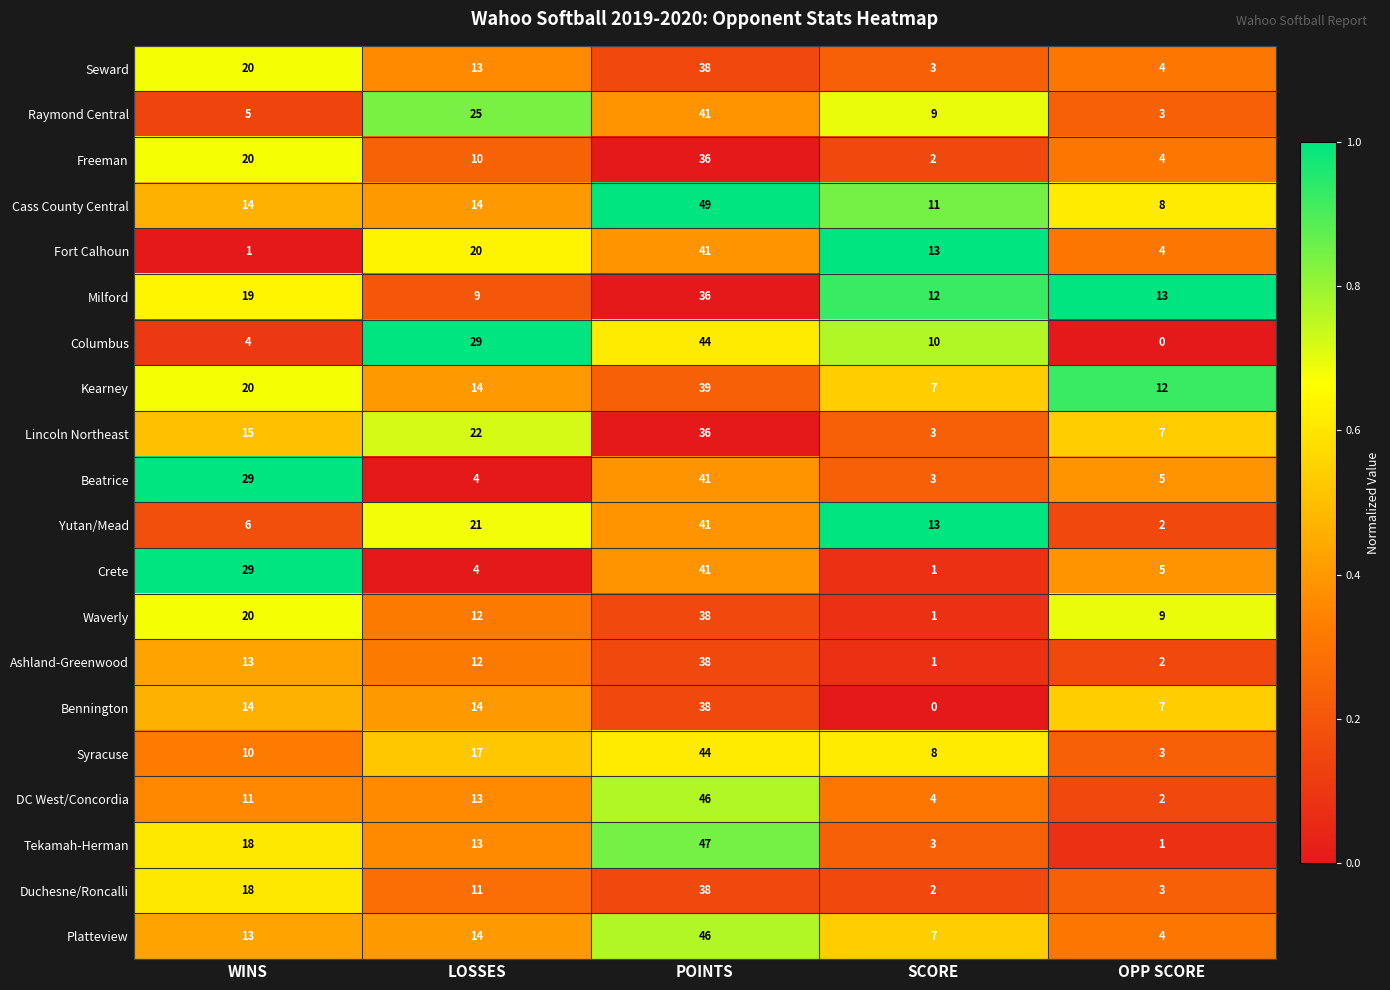

List the labels in order of Kearney value, largest first.

POINTS, WINS, LOSSES, OPP SCORE, SCORE